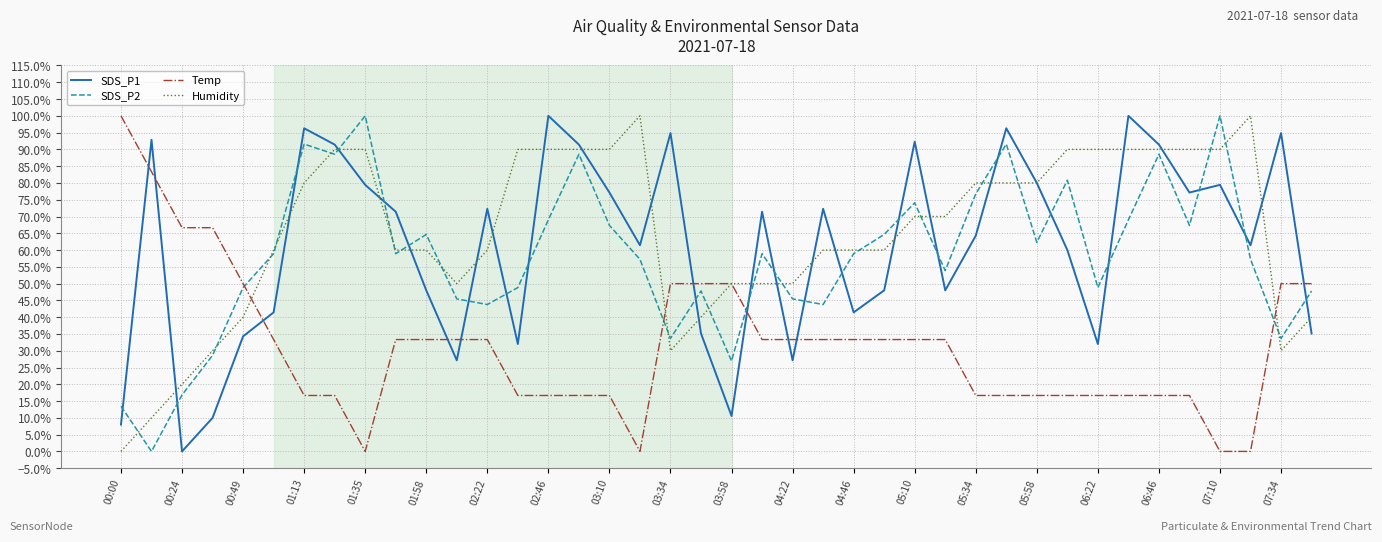

What are all the series names shown in the legend?

SDS_P1, SDS_P2, Temp, Humidity